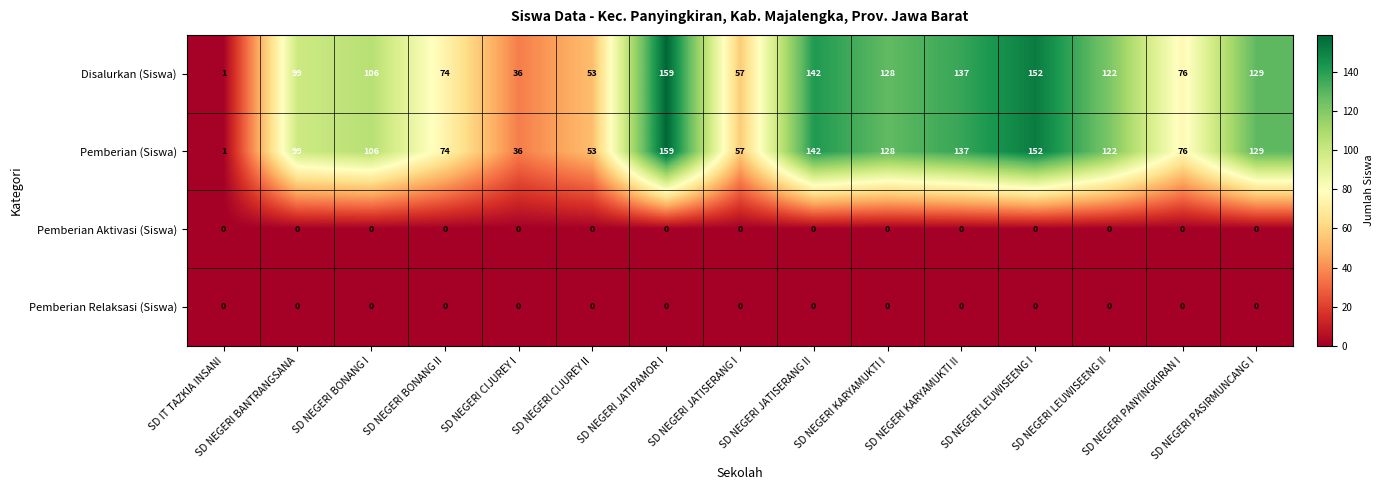

Rank the categories by Pemberian (Siswa) value from lowest to highest.

SD IT TAZKIA INSANI, SD NEGERI CIJUREY I, SD NEGERI CIJUREY II, SD NEGERI JATISERANG I, SD NEGERI BONANG II, SD NEGERI PANYINGKIRAN I, SD NEGERI BANTRANGSANA, SD NEGERI BONANG I, SD NEGERI LEUWISEENG II, SD NEGERI KARYAMUKTI I, SD NEGERI PASIRMUNCANG I, SD NEGERI KARYAMUKTI II, SD NEGERI JATISERANG II, SD NEGERI LEUWISEENG I, SD NEGERI JATIPAMOR I